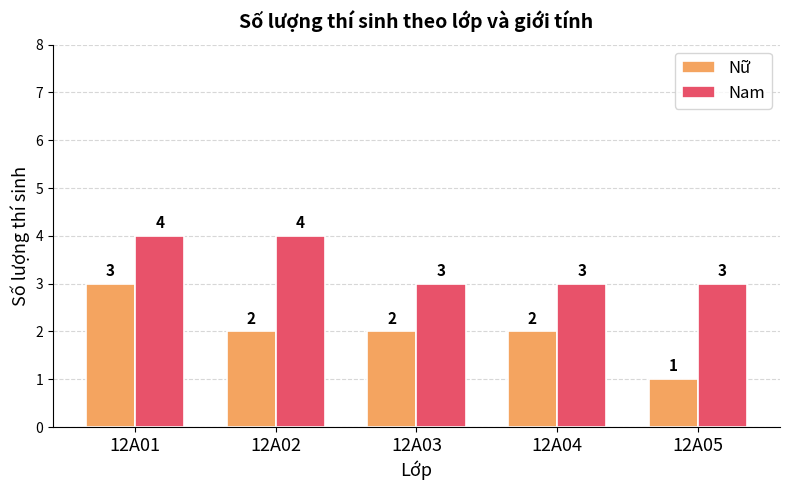

Is it true that Nam equals 2 at 12A02?

False